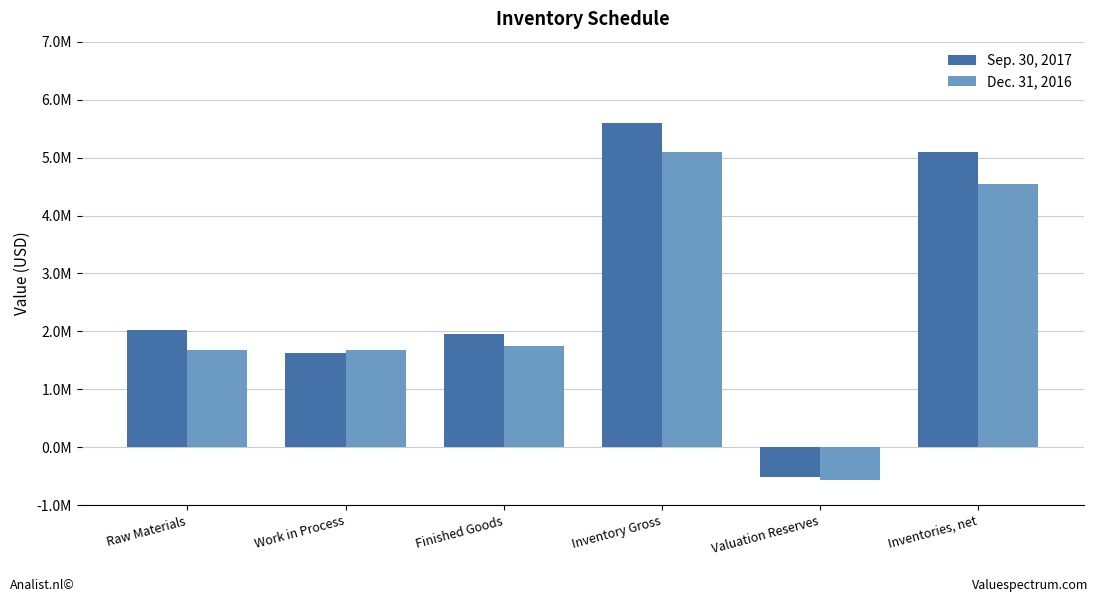

List the labels in order of Sep. 30, 2017 value, largest first.

Inventory Gross, Inventories, net, Raw Materials, Finished Goods, Work in Process, Valuation Reserves